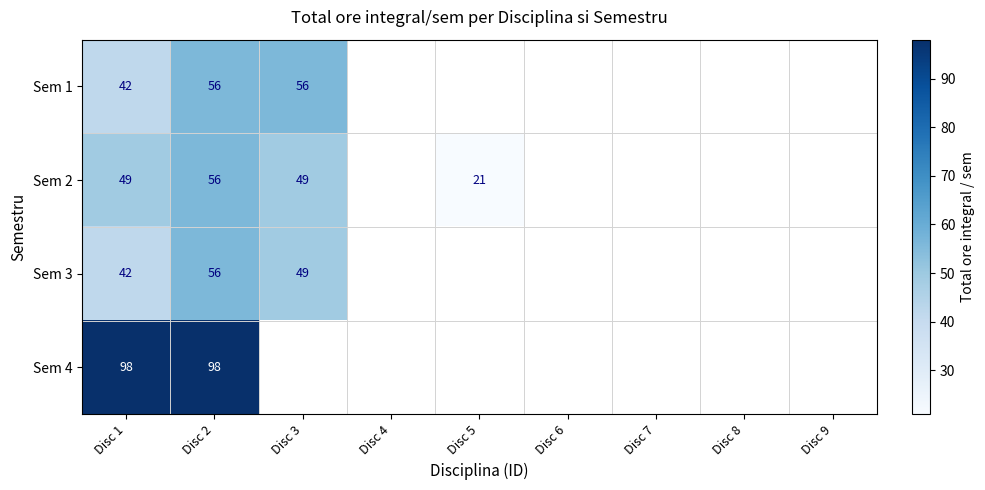

At which category is the sum across all series the highest?

Disc 2